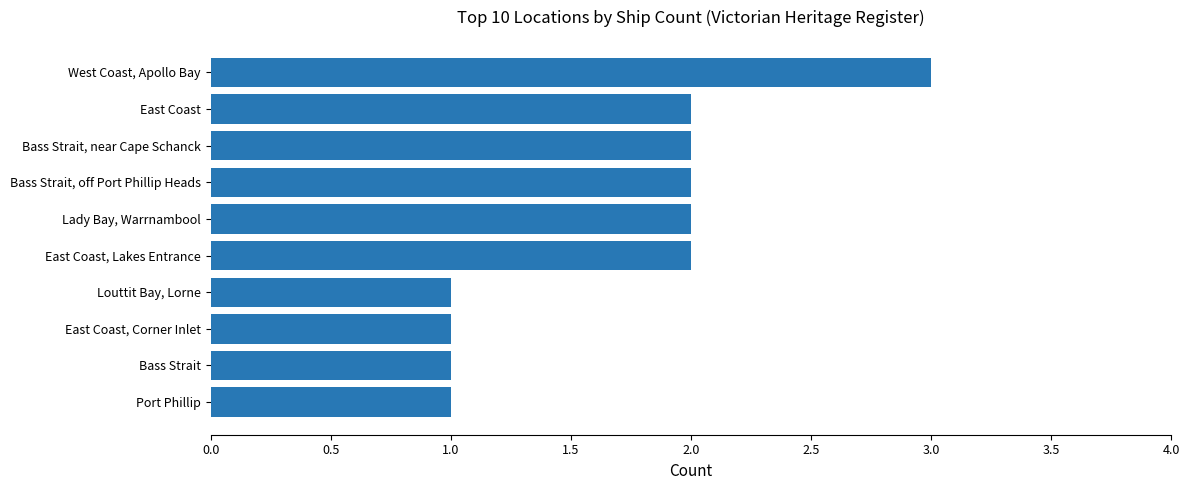

What is the change in value from Port Phillip to East Coast, Lakes Entrance?

+1